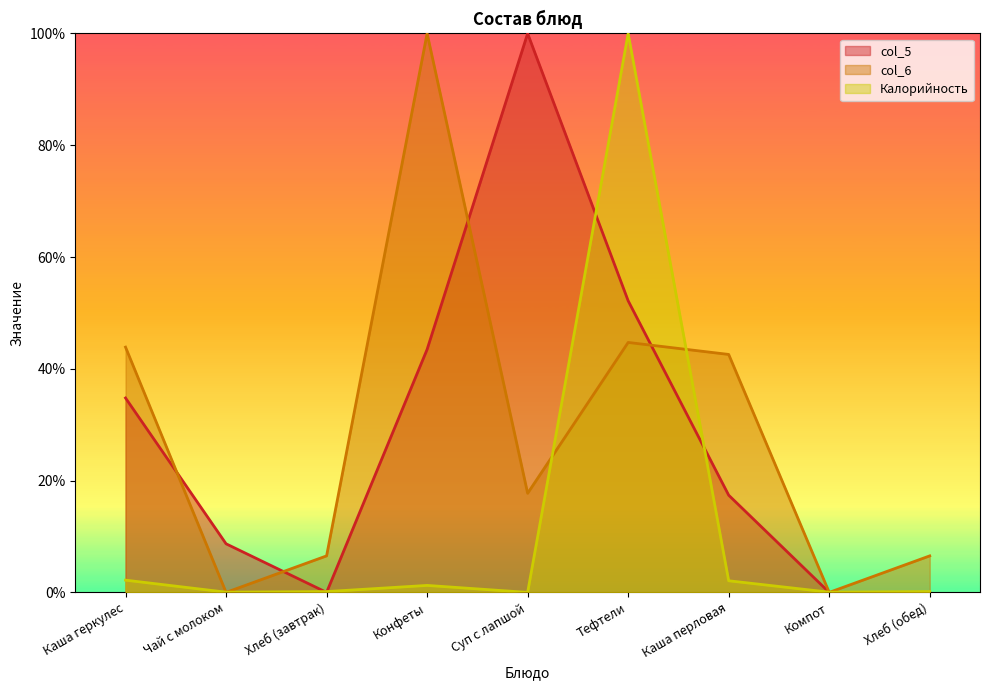

At which category does the chart reach its minimum across all series?

Хлеб (завтрак)